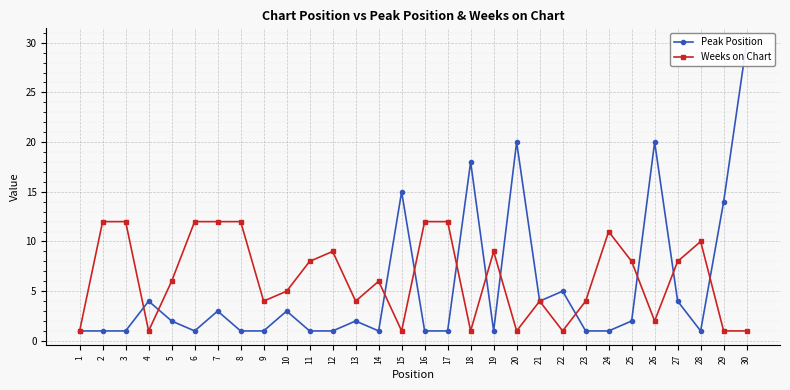

What is the greatest value displayed?

30